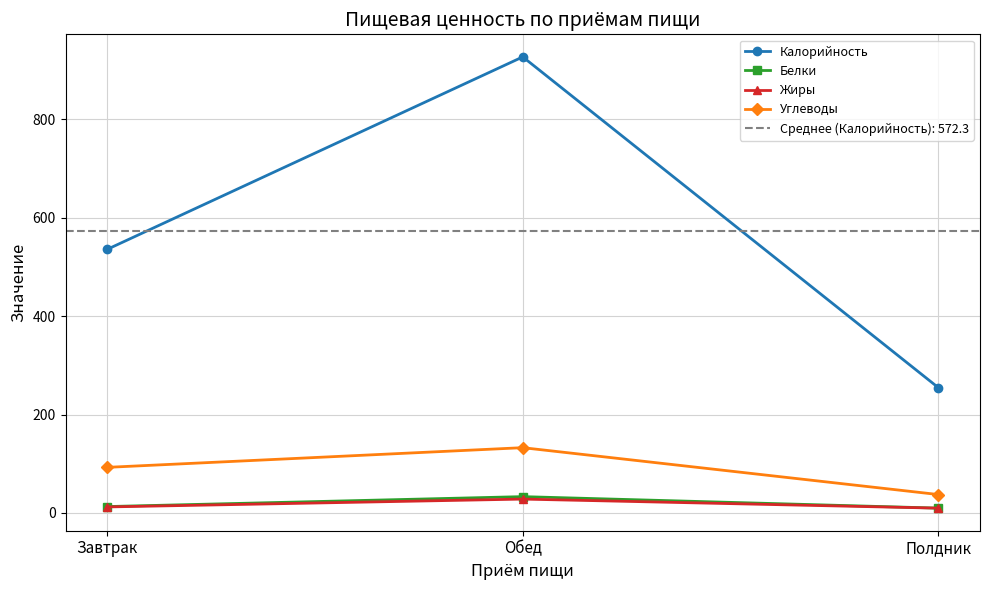

What is the label of the 1st point from the right?

Полдник